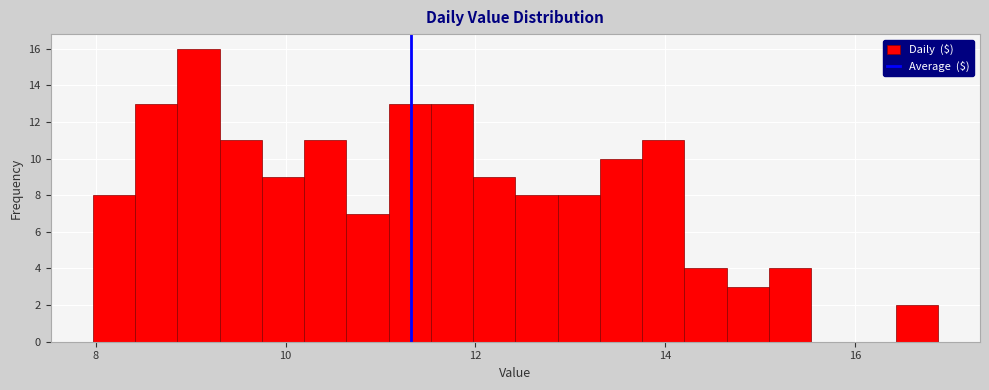

Around what value on the x-axis is the tallest bar? Give the approximate position of its centre, as read against the axis.

9.0